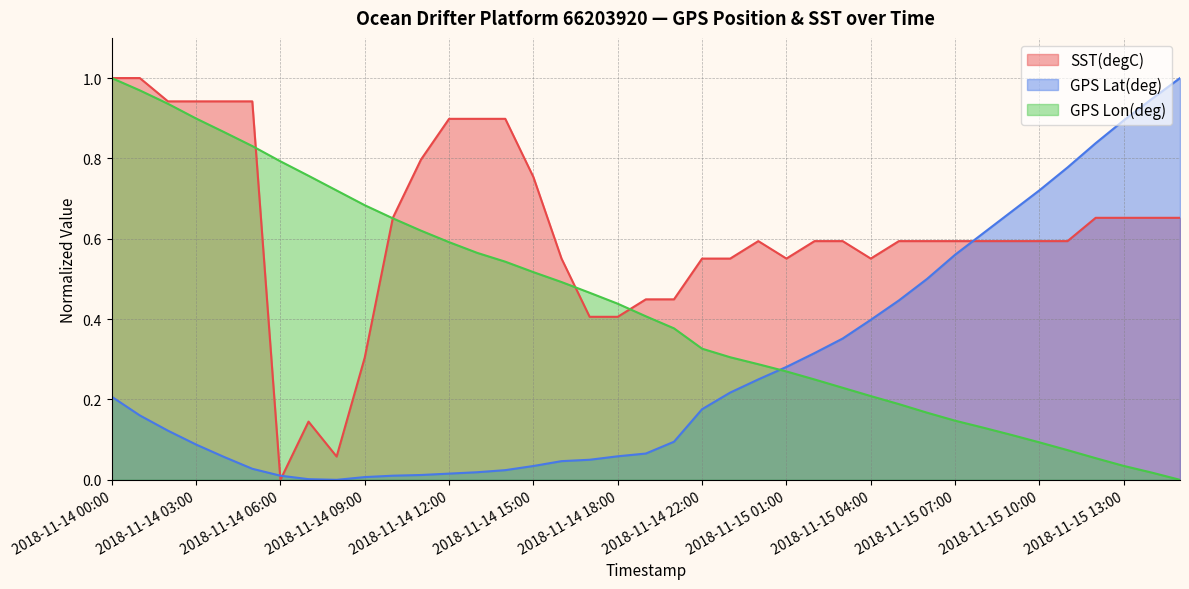

List the series in order of their overall mean, highest first.

SST(degC), GPS Lon(deg), GPS Lat(deg)